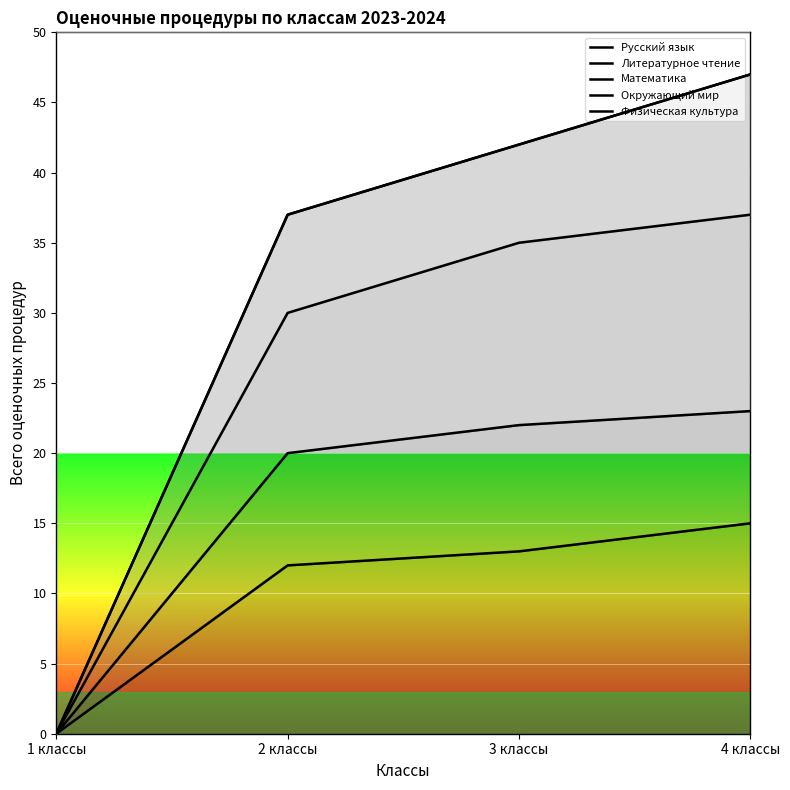

True or false: Русский язык has a value of -7 at 1 классы.

False